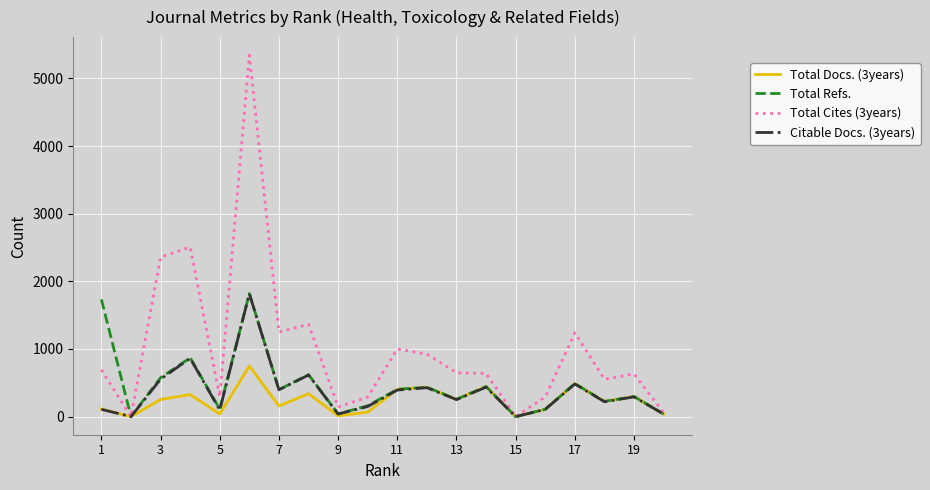

Which series has the largest total across all categories?

Total Cites (3years)